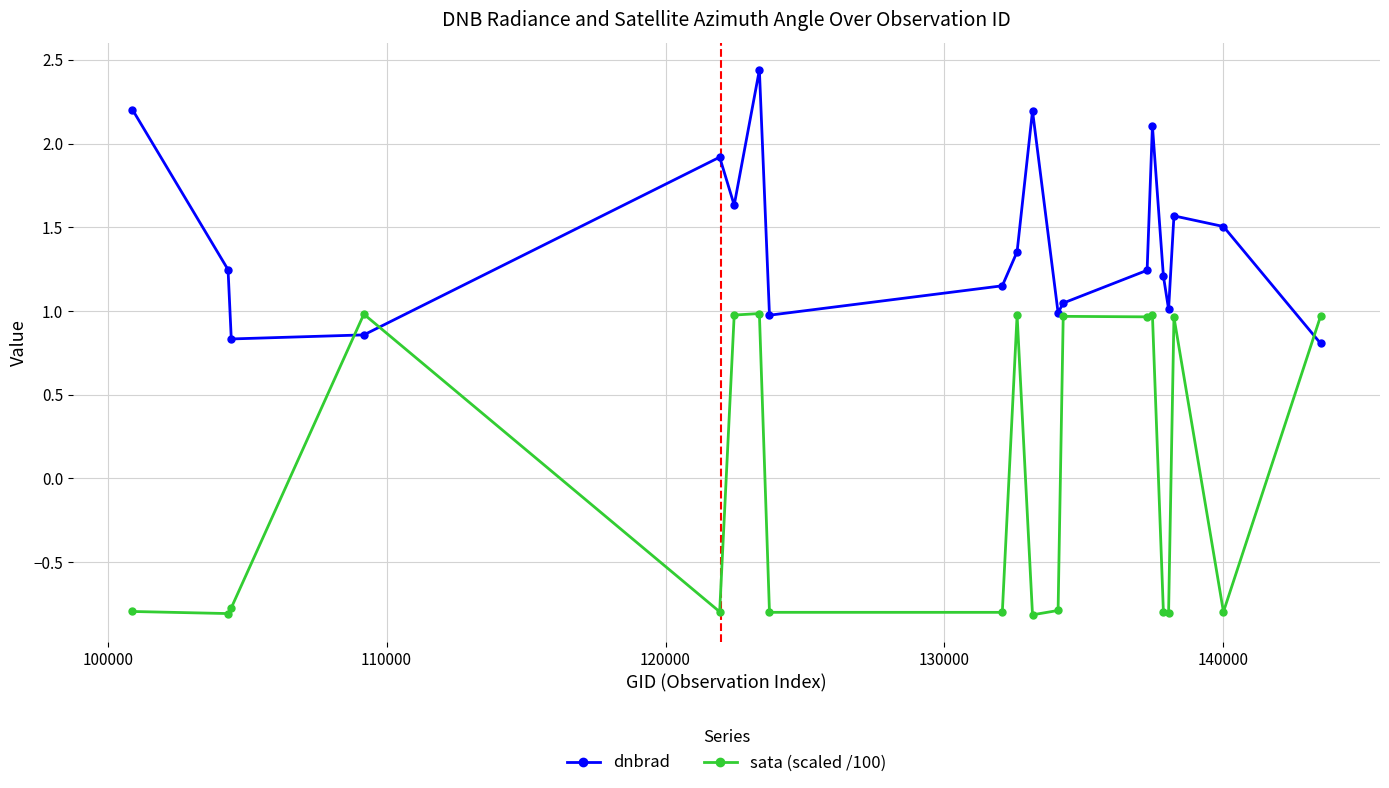

Which series has the largest total across all categories?

dnbrad